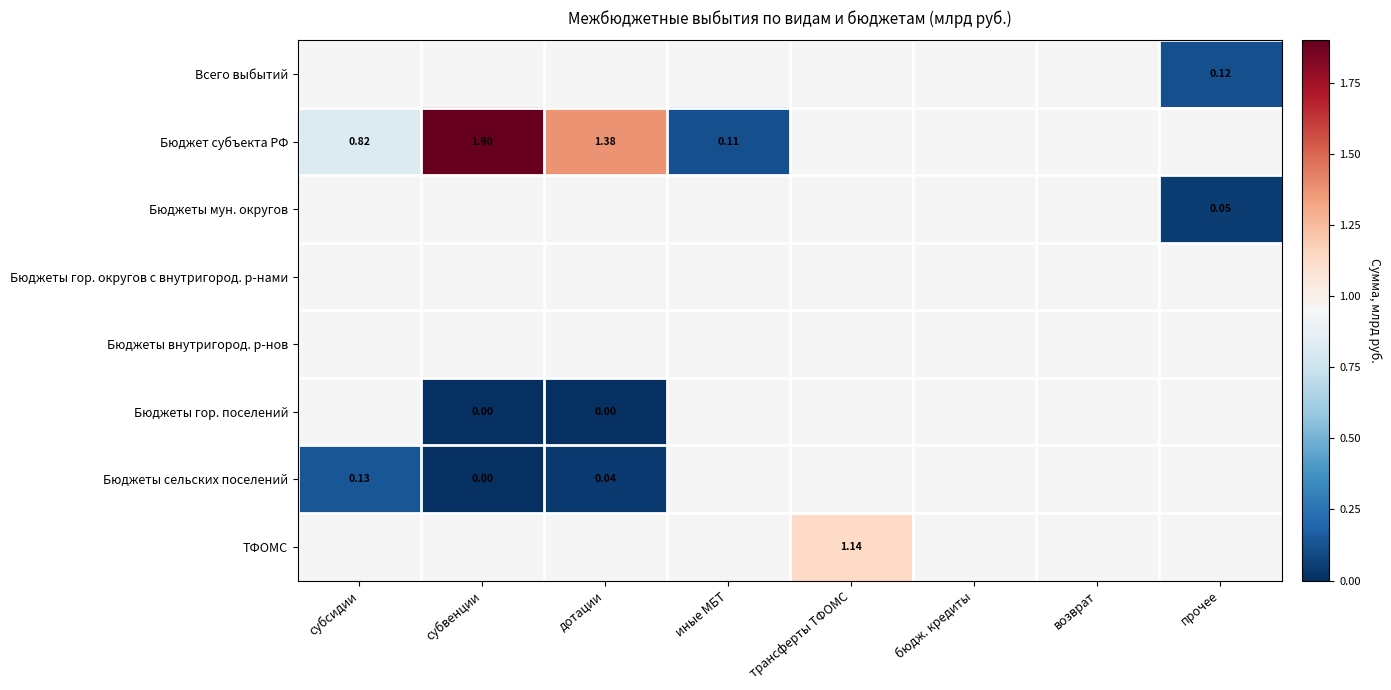

The value of Бюджеты внутригород. р-нов at трансферты ТФОМС is 0.0. True or false?

True